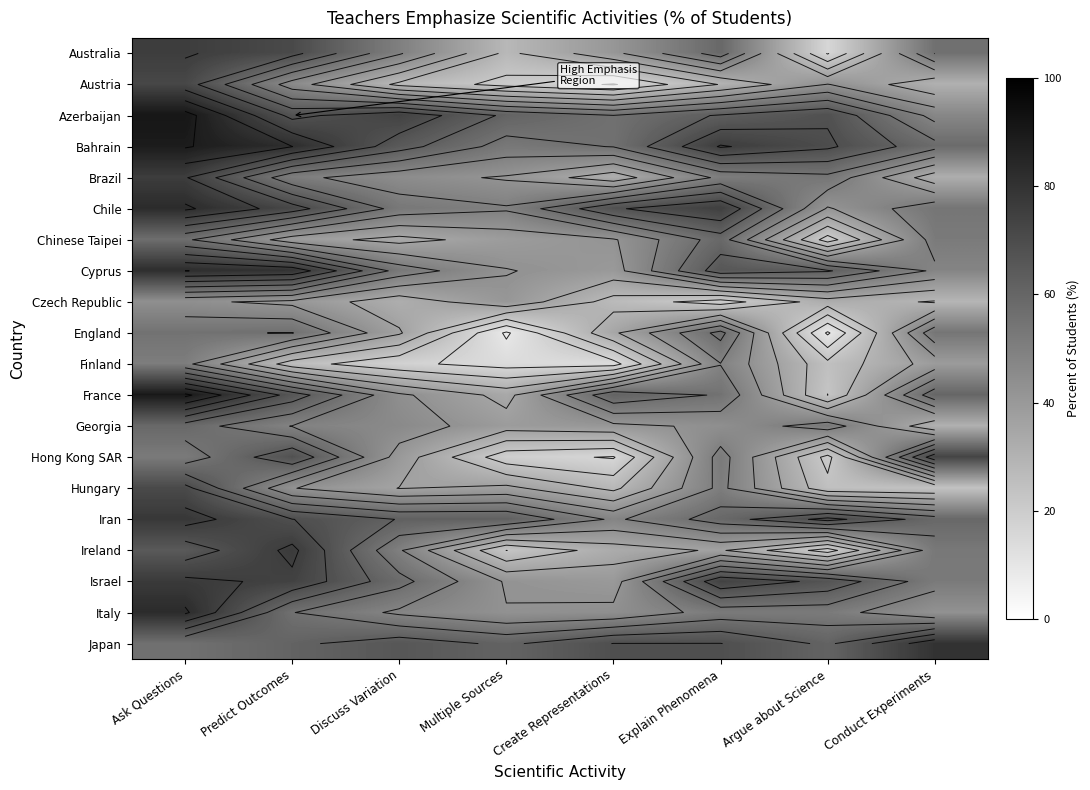

Where is Chinese Taipei nearest to the value 39?

Predict Outcomes